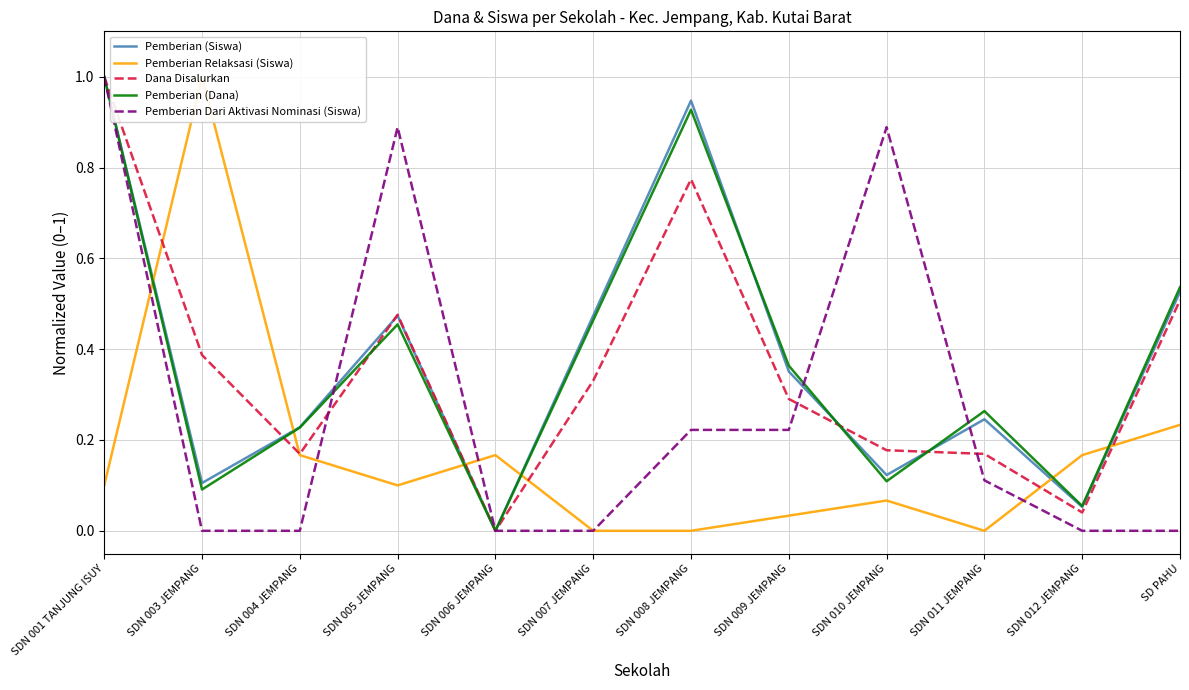

True or false: Pemberian Relaksasi (Siswa) and Pemberian (Siswa) intersect in this chart.

True